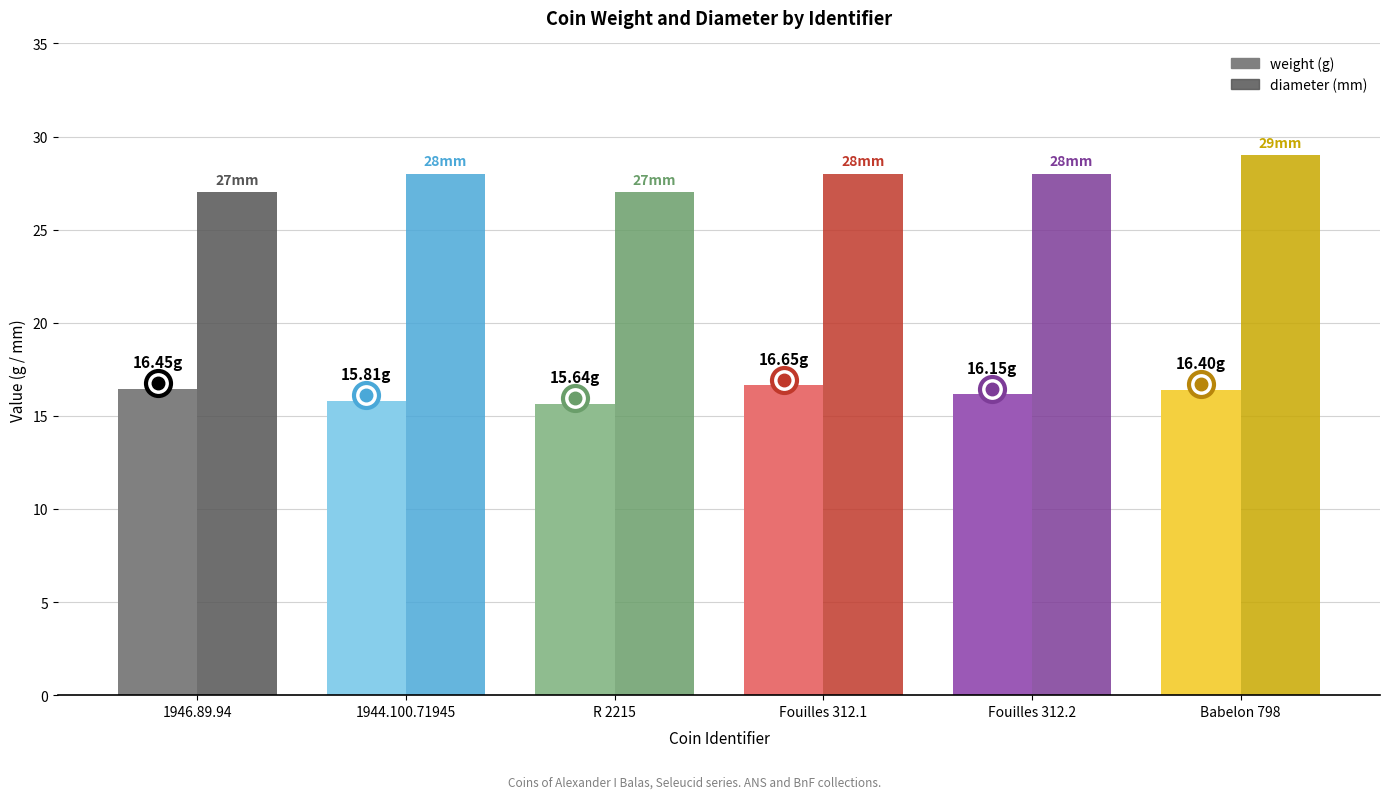

What is the total value across all series at 1946.89.94?

43.5